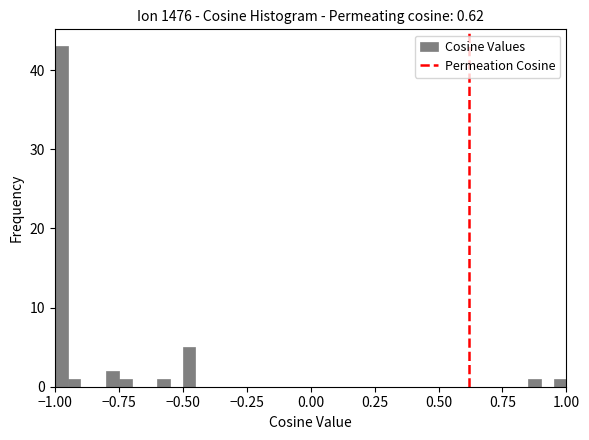

Read against the x-axis, roughly where is the centre of the tallest bar?

-0.95